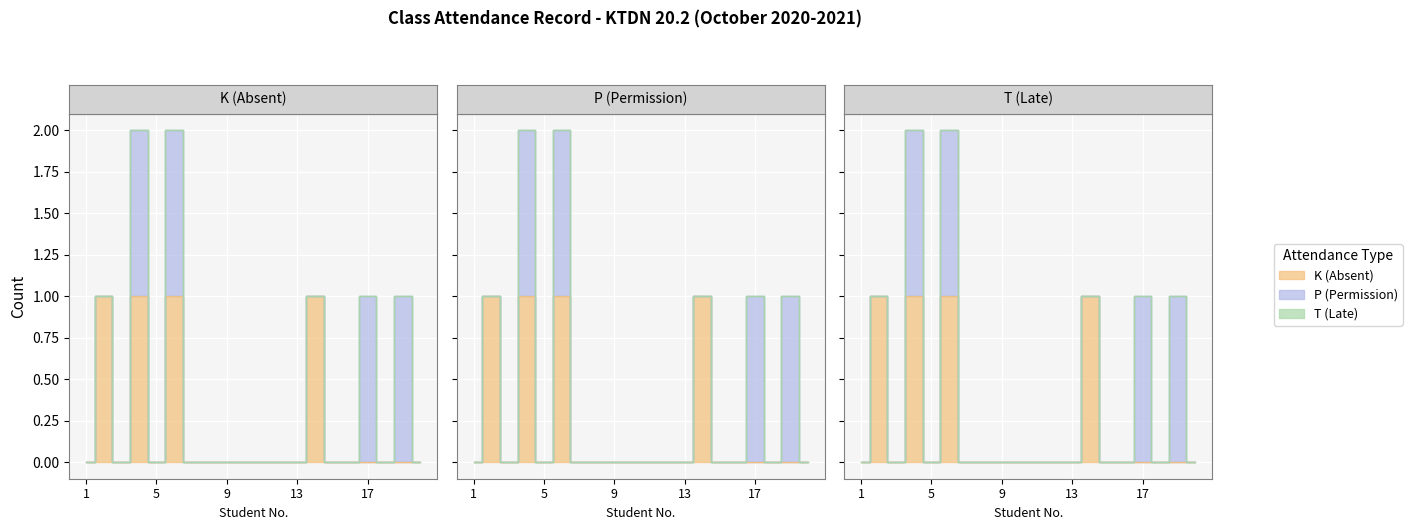

True or false: K (Absent) has more than 2 points higher than both neighbors.

True